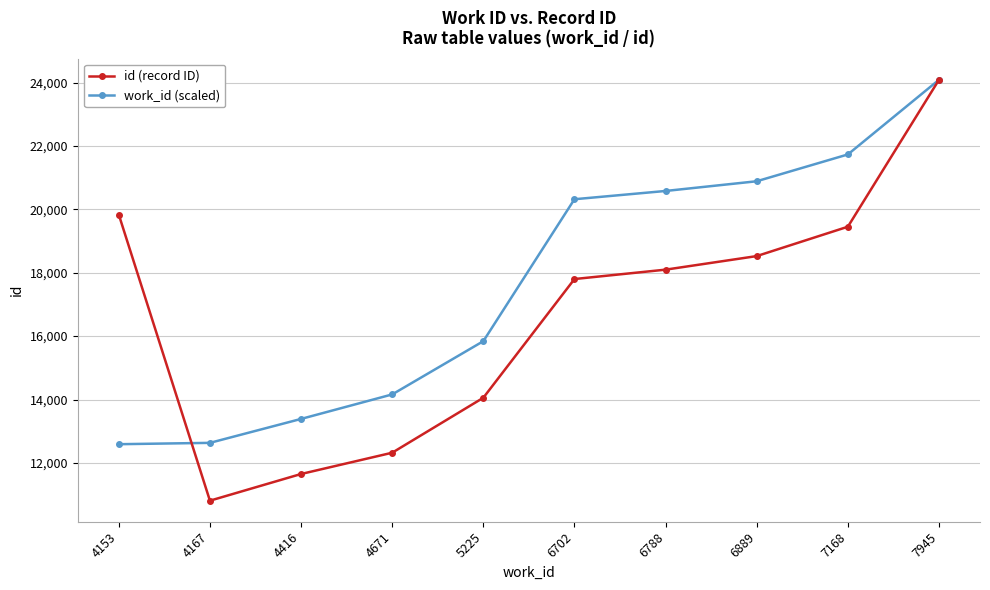

What is the value of the id (record ID) point at the 3rd from the left?

11651.0